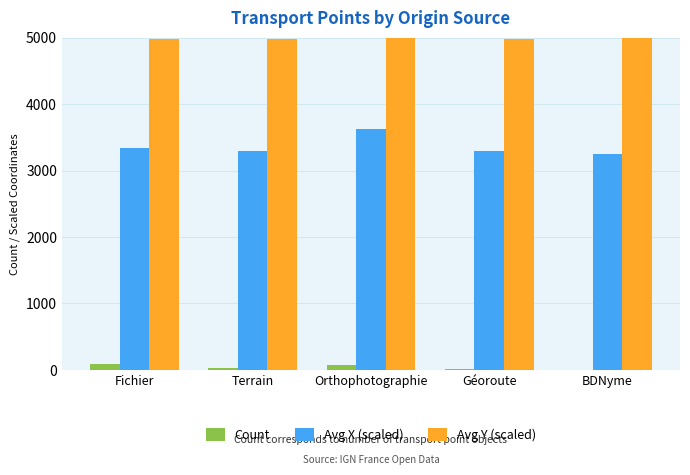

The Count series shows 72 at Orthophotographie. True or false?

True